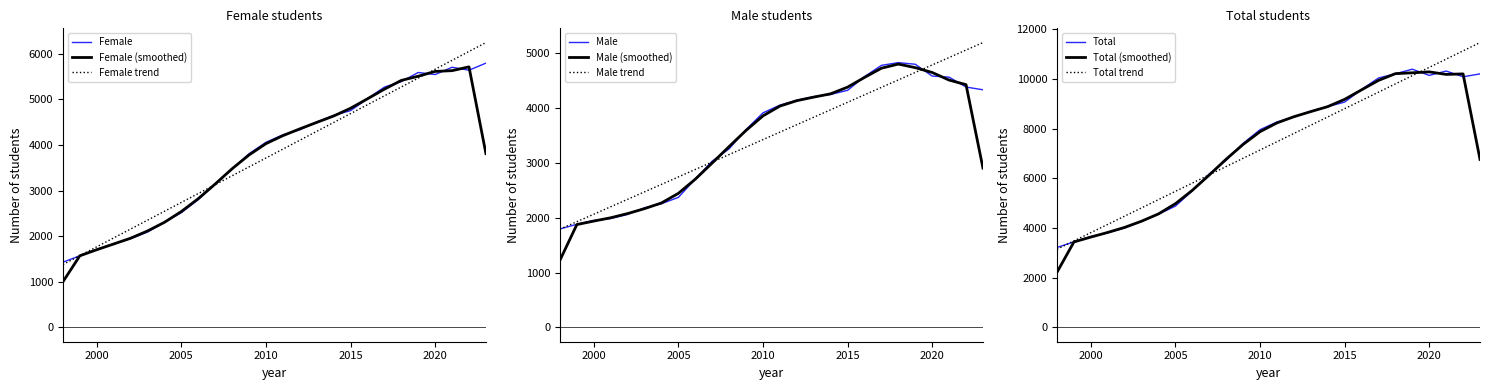

Which category has the lowest value across all series?

1998